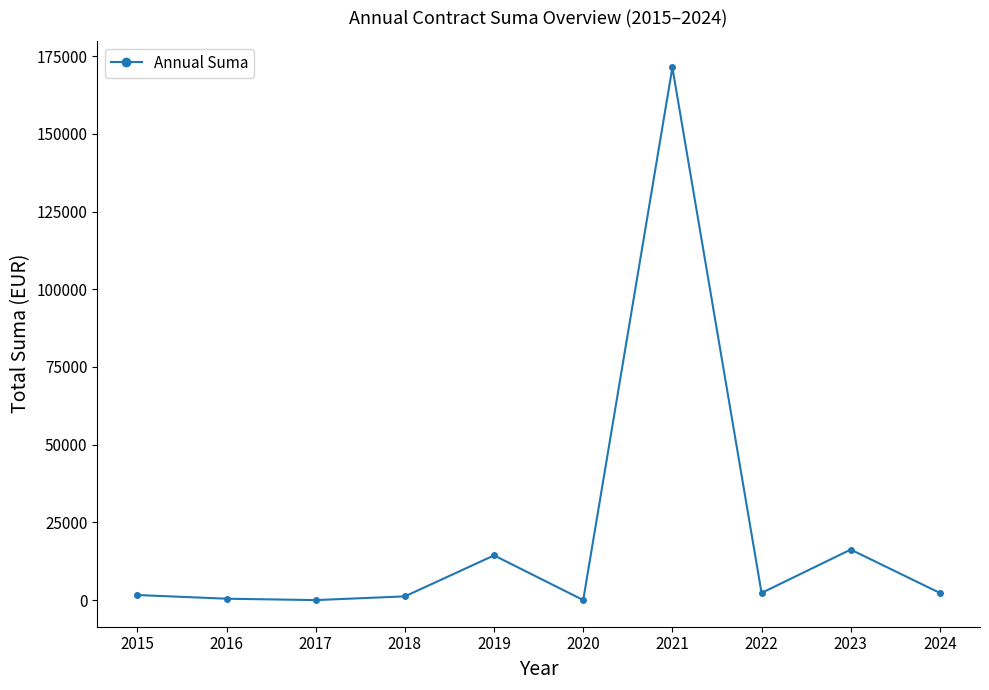

What is the value of the 9th point from the left?

16252.0